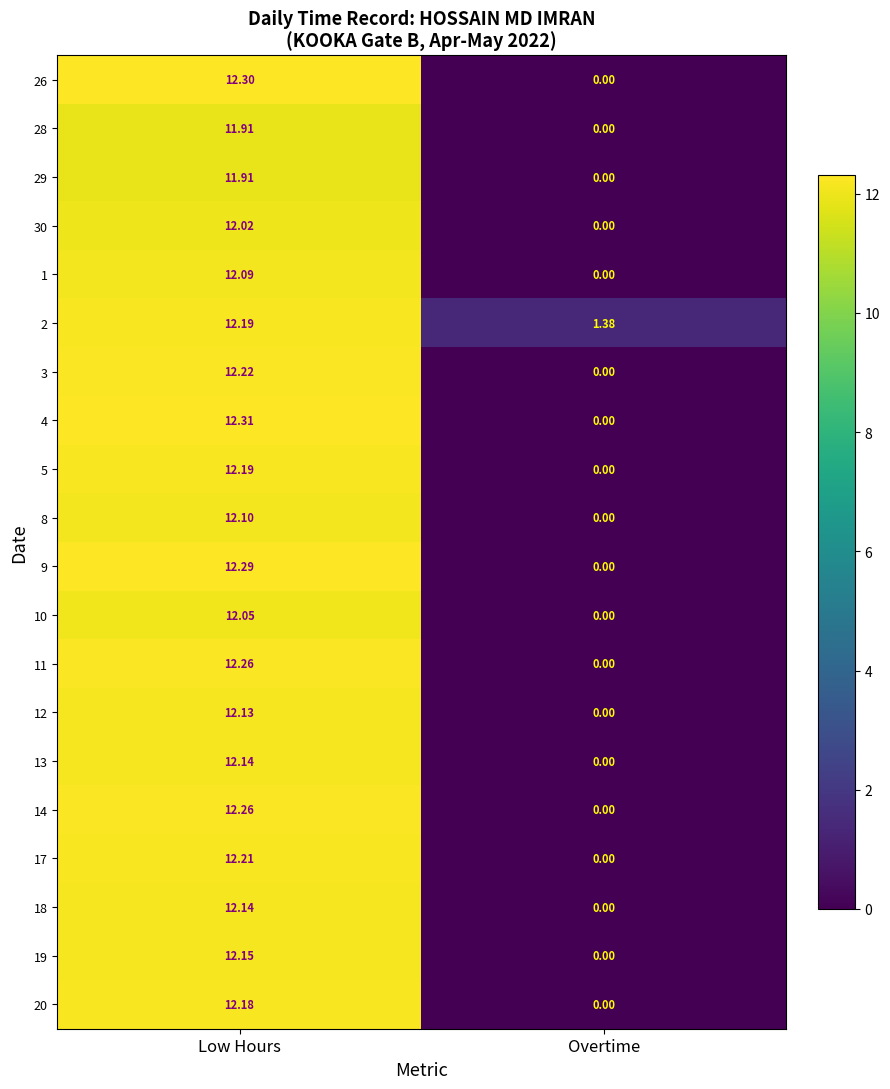

At how many categories does at least one series exceed 12?

1